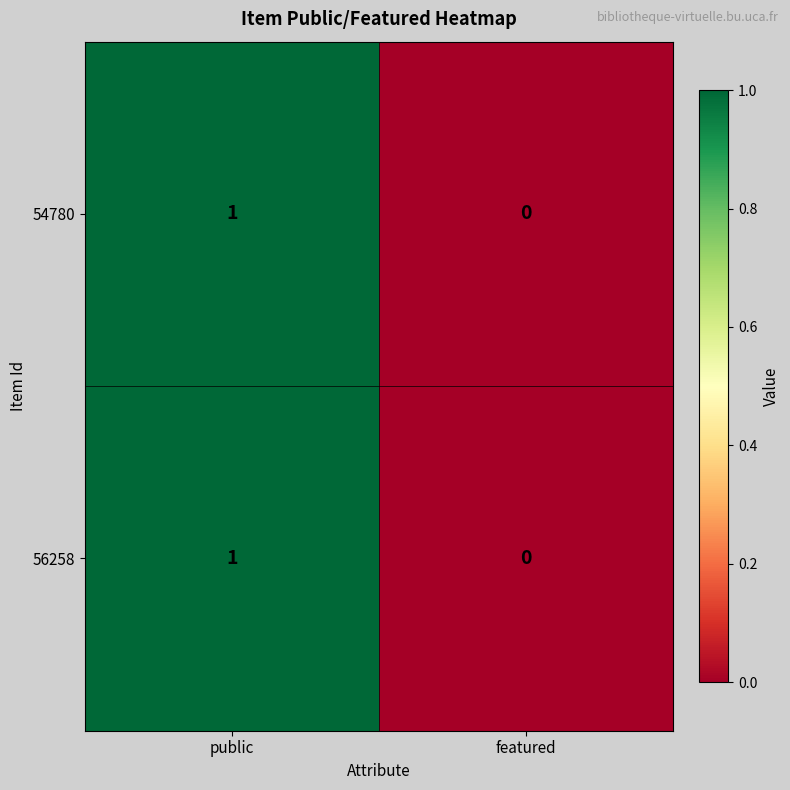

Reading left to right, extract all data points from this chart.

54780: public=1	featured=0
56258: public=1	featured=0